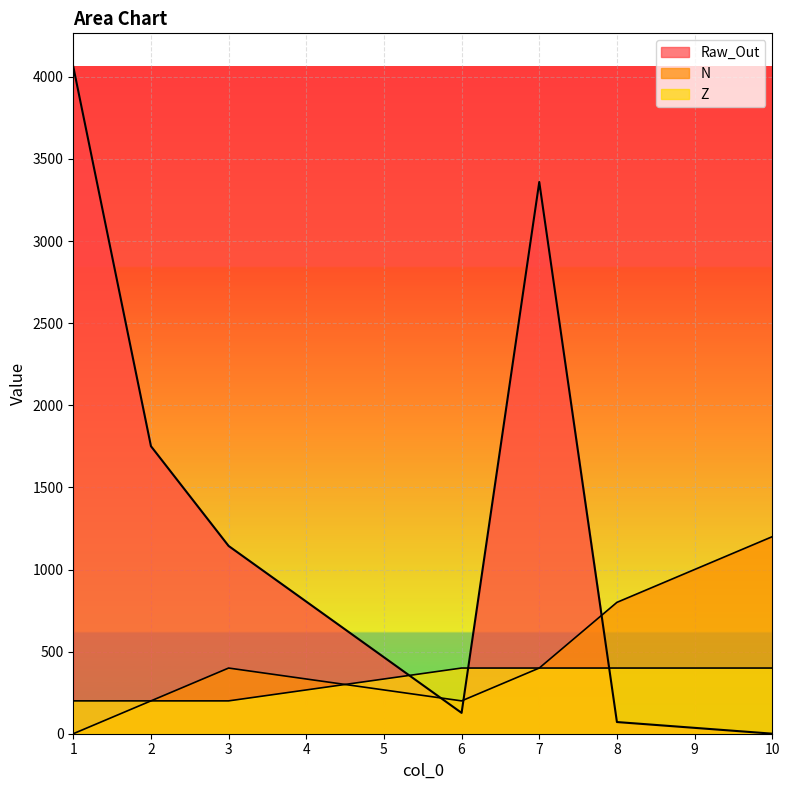

At how many categories does at least one series exceed 176?

7